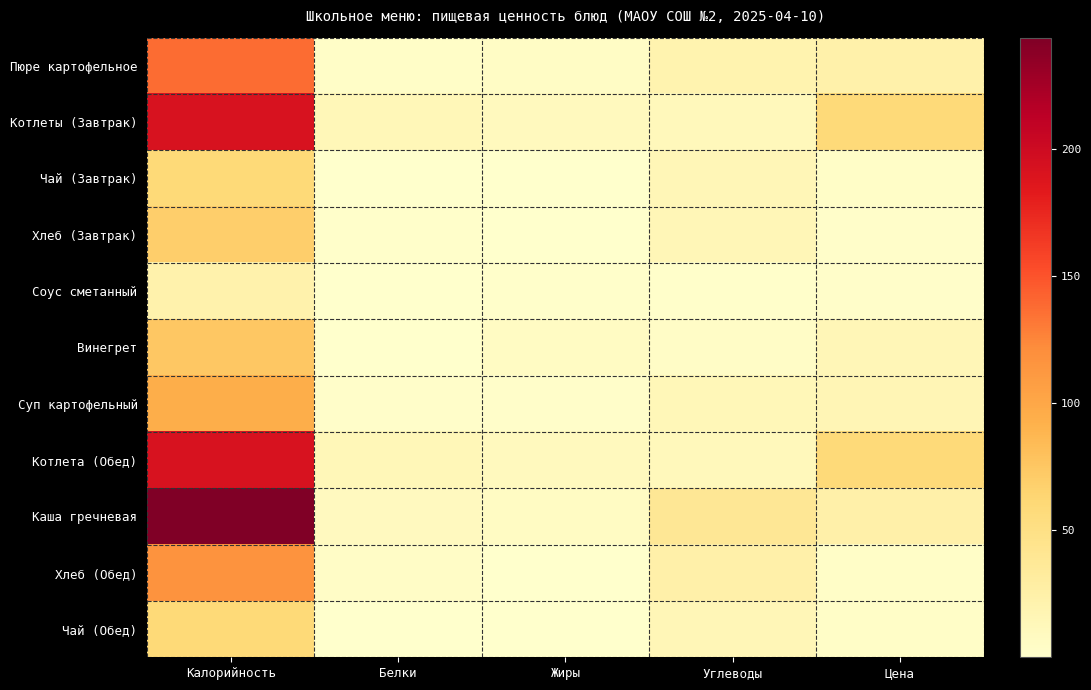

How many distinct data groups are displayed?

11